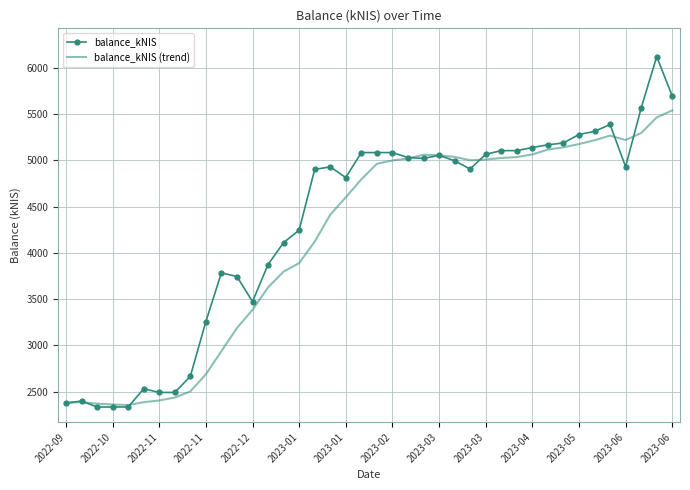

List the series in order of their peak value, highest first.

balance_kNIS, balance_kNIS (trend)